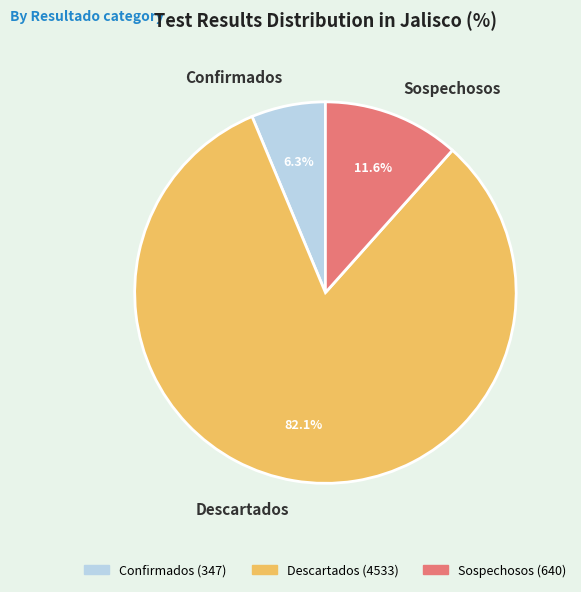

Which category has the biggest portion of the pie?

Descartados